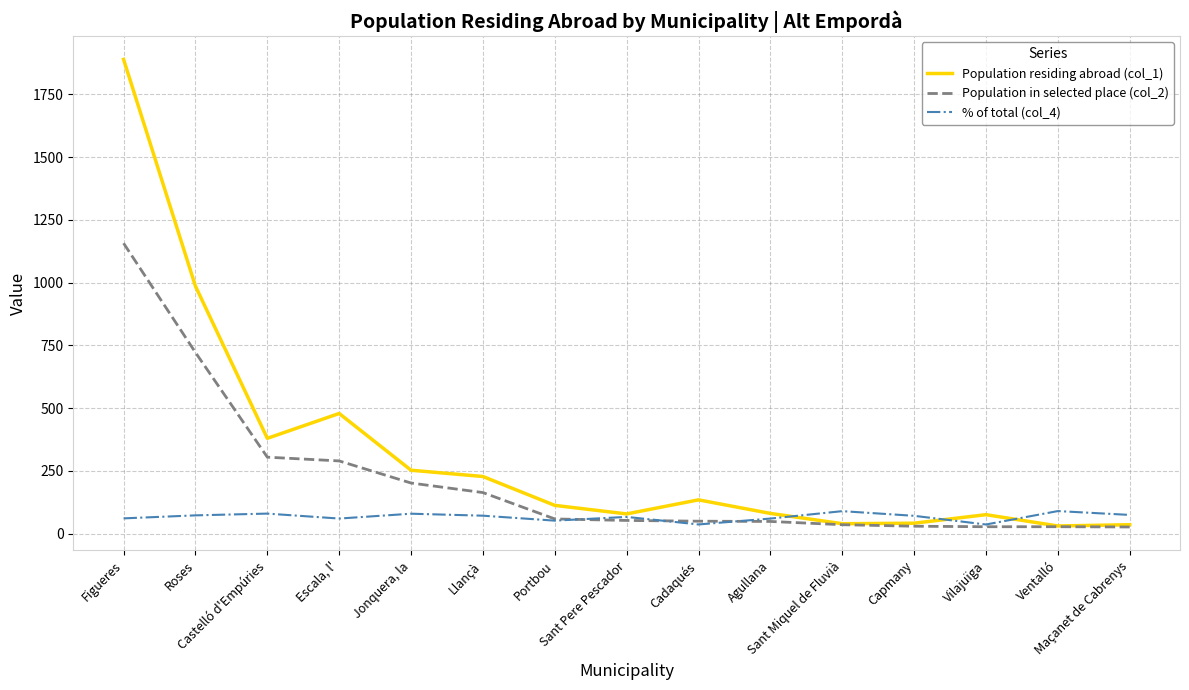

What is the sum of all Population residing abroad (col_1) values?

4848.0